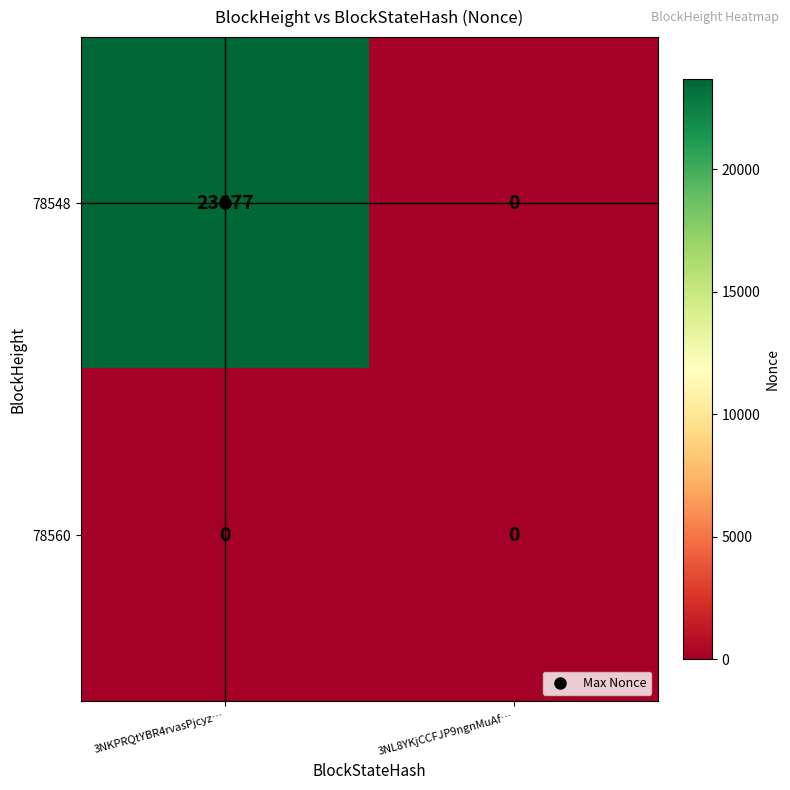

List the series in order of their overall mean, highest first.

78548, 78560